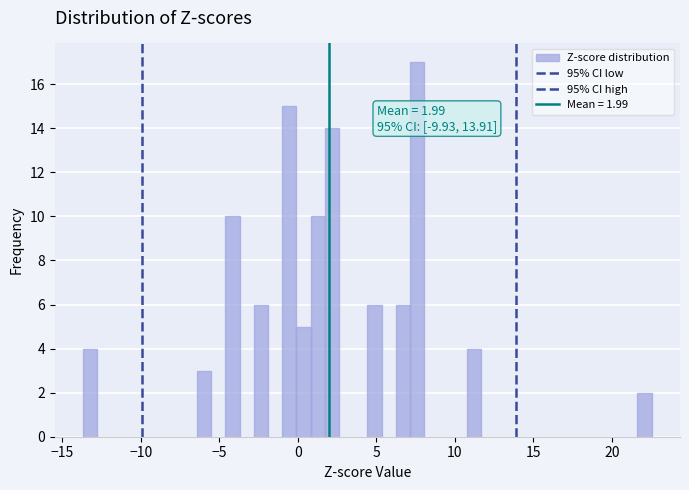

Around what value on the x-axis is the tallest bar? Give the approximate position of its centre, as read against the axis.

7.5